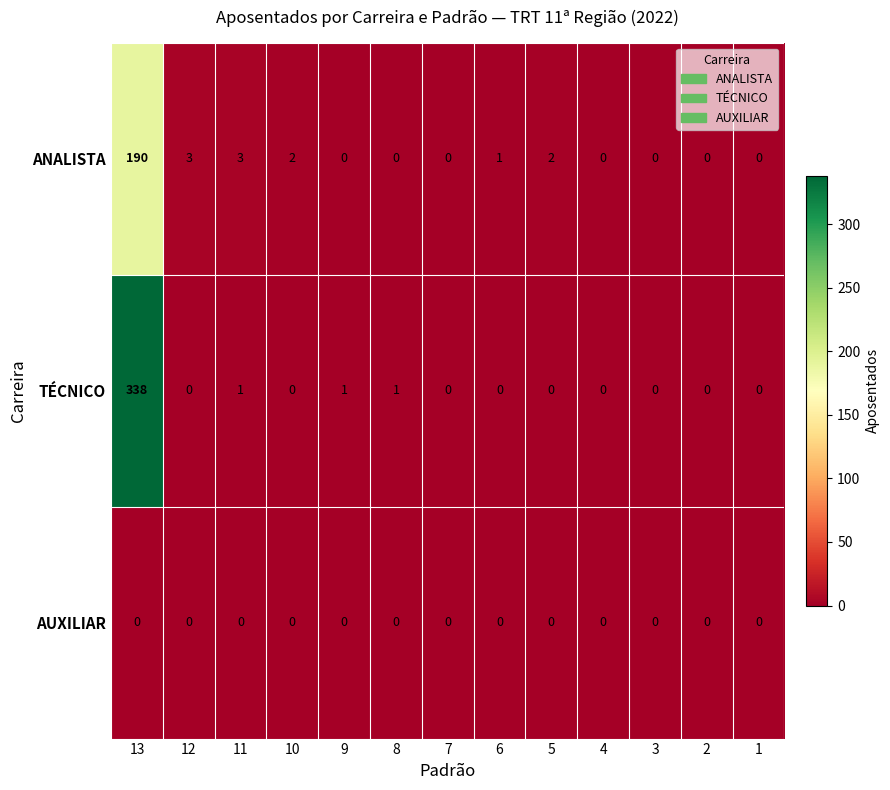

Is it true that ANALISTA equals 0 at 3?

True